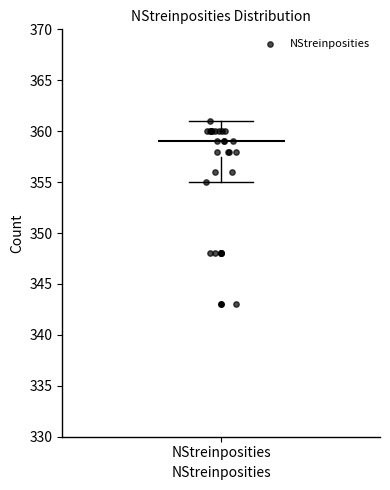

Read this box plot against the y-axis: the position of the median line, the range covered by the box, and the ends of both whiskers. The values are not printed on the chart, so give them approximately, as read against the axis.

median 359.0, box 357.5 to 360.0, whiskers 355.0 to 361.0